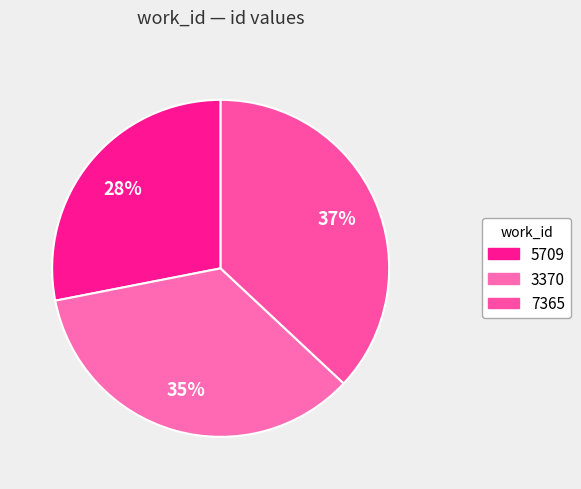

What percentage is the 3370 slice, to the nearest percent?

35%